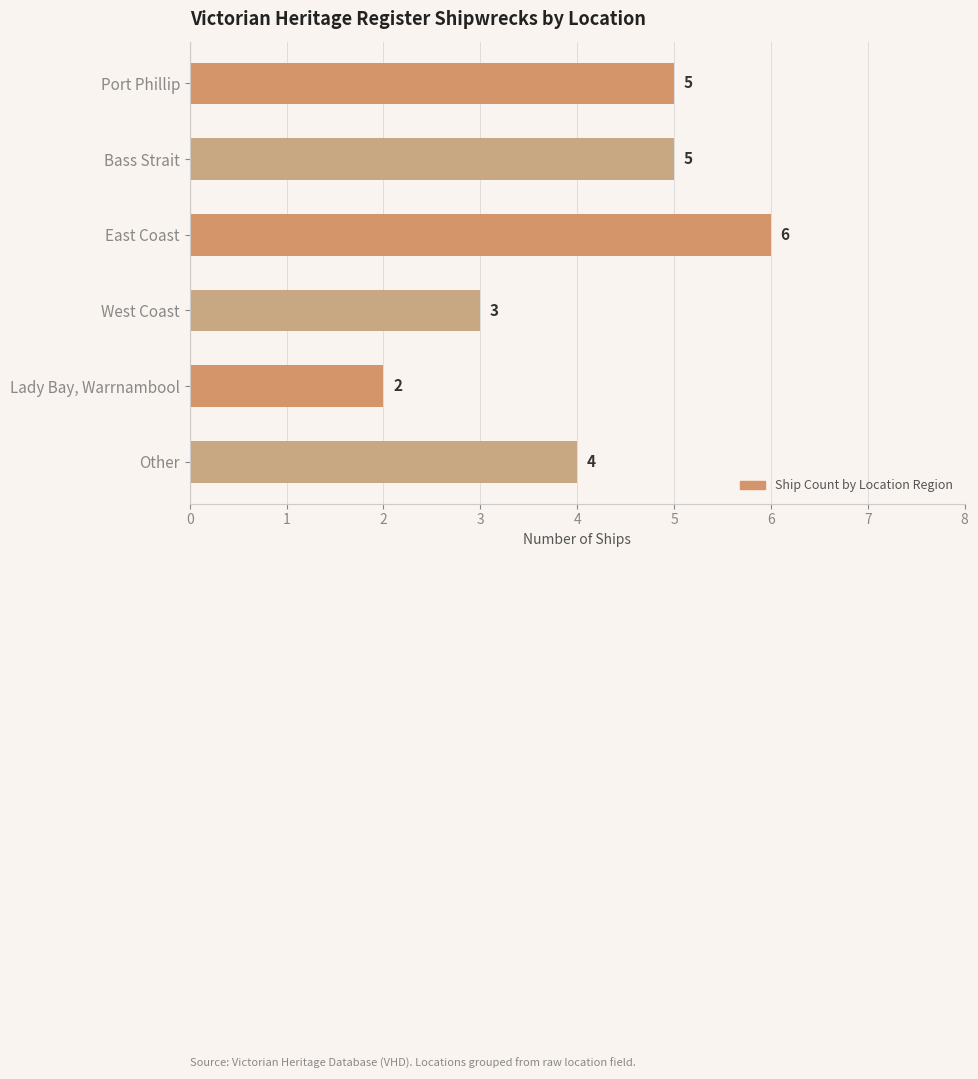

How many values are between 3 and 5?

4